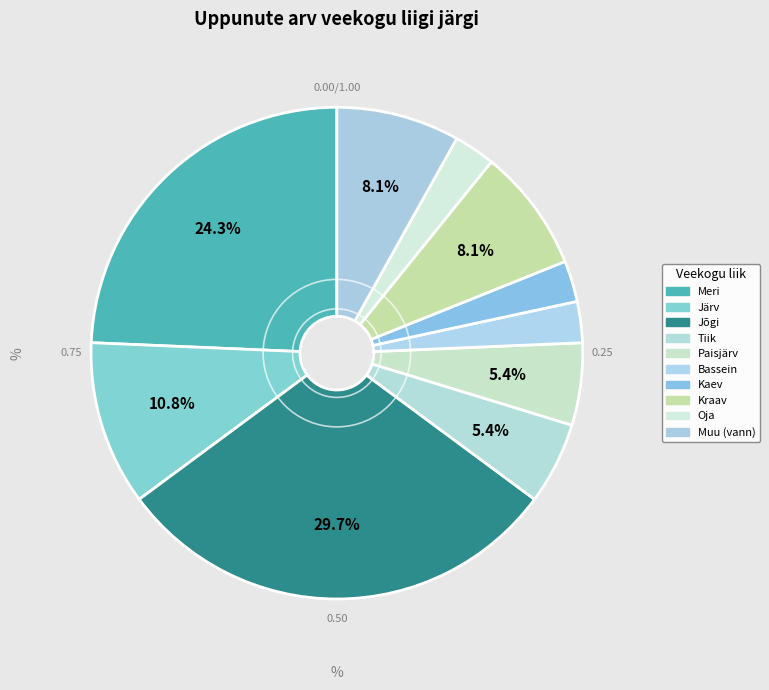

Count the number of slices in the pie.

10